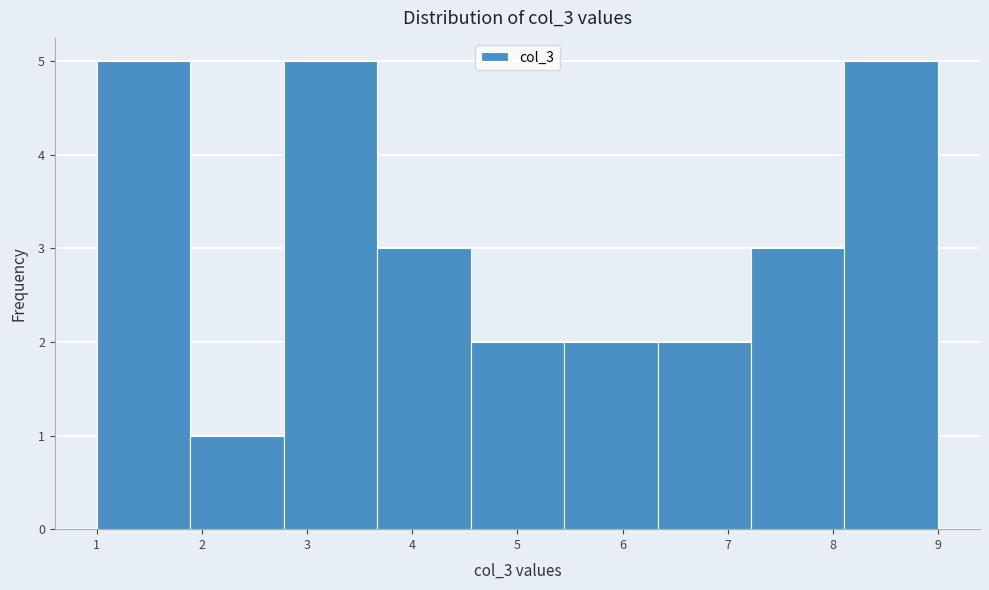

Reading left to right, list every bar in this chart as the range it spans on the x-axis followed by its height. Neither the bar edges nor the heights are printed on the chart, so give them approximately, as read against the axes.

1.0 to 1.9: 5
1.9 to 2.8: 1
2.8 to 3.7: 5
3.7 to 4.6: 3
4.6 to 5.4: 2
5.4 to 6.3: 2
6.3 to 7.2: 2
7.2 to 8.1: 3
8.1 to 9.0: 5